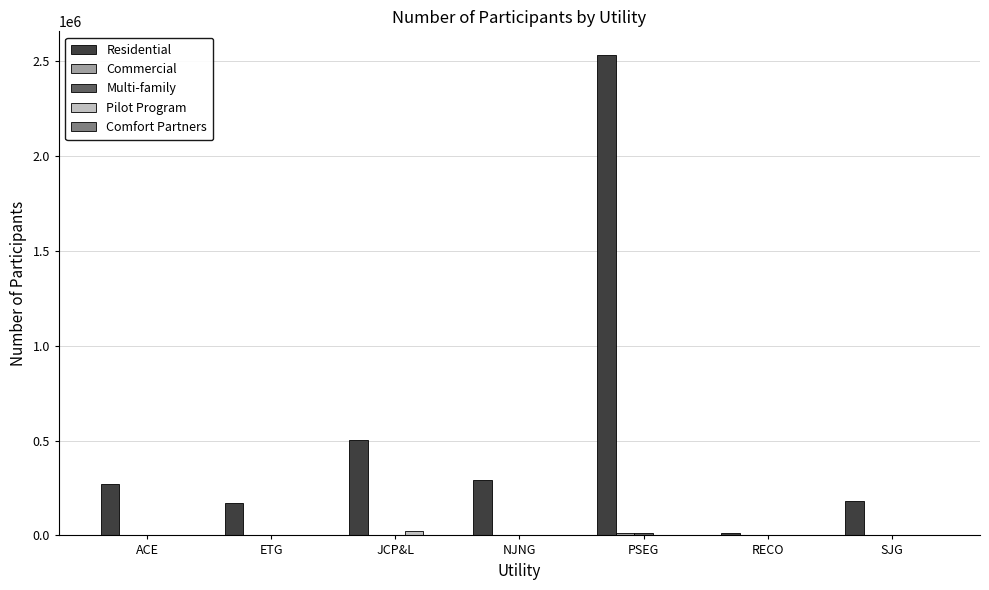

At which category does the chart reach its peak across all series?

PSEG